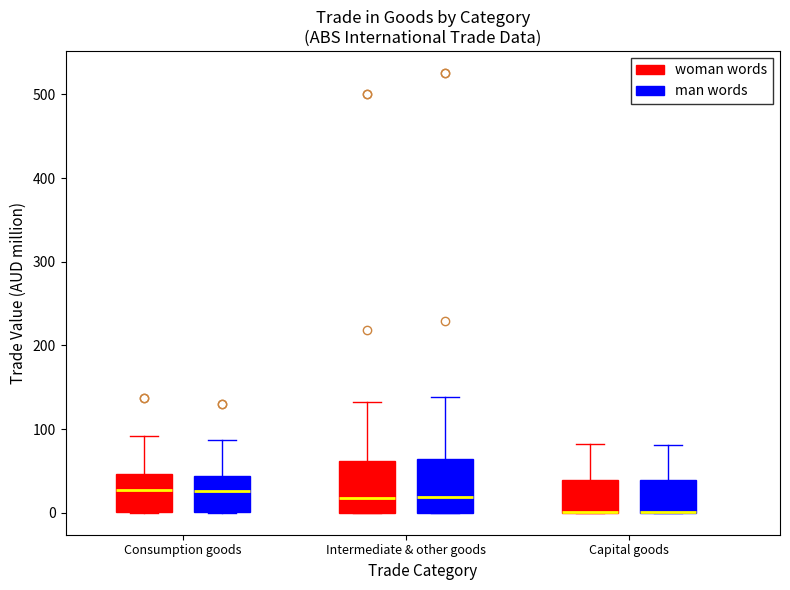

Where is the lower edge of the box for Capital goods (woman words) on the y-axis? The values are not printed on the chart, so give them approximately, as read against the axis.

0